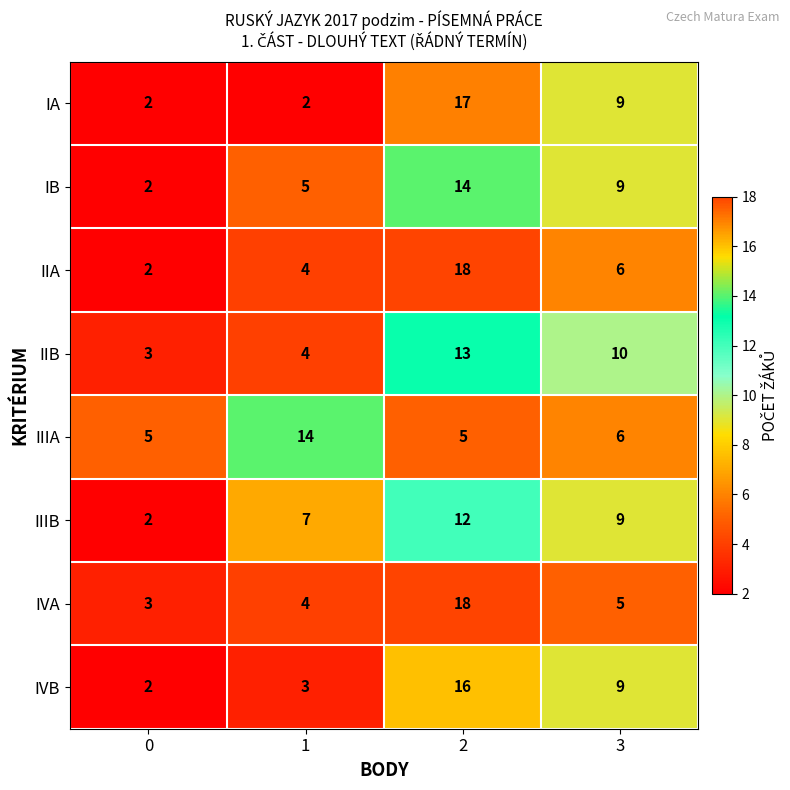

Between 0 and 1, which series saw the biggest shift?

IIIA